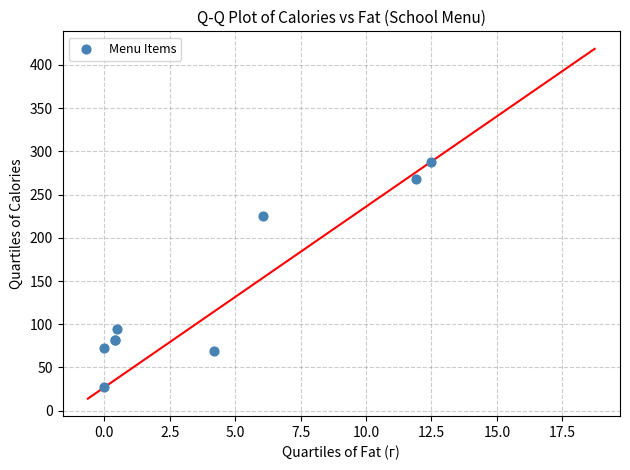

What Y value in the scatter plot is closest to 157?

94